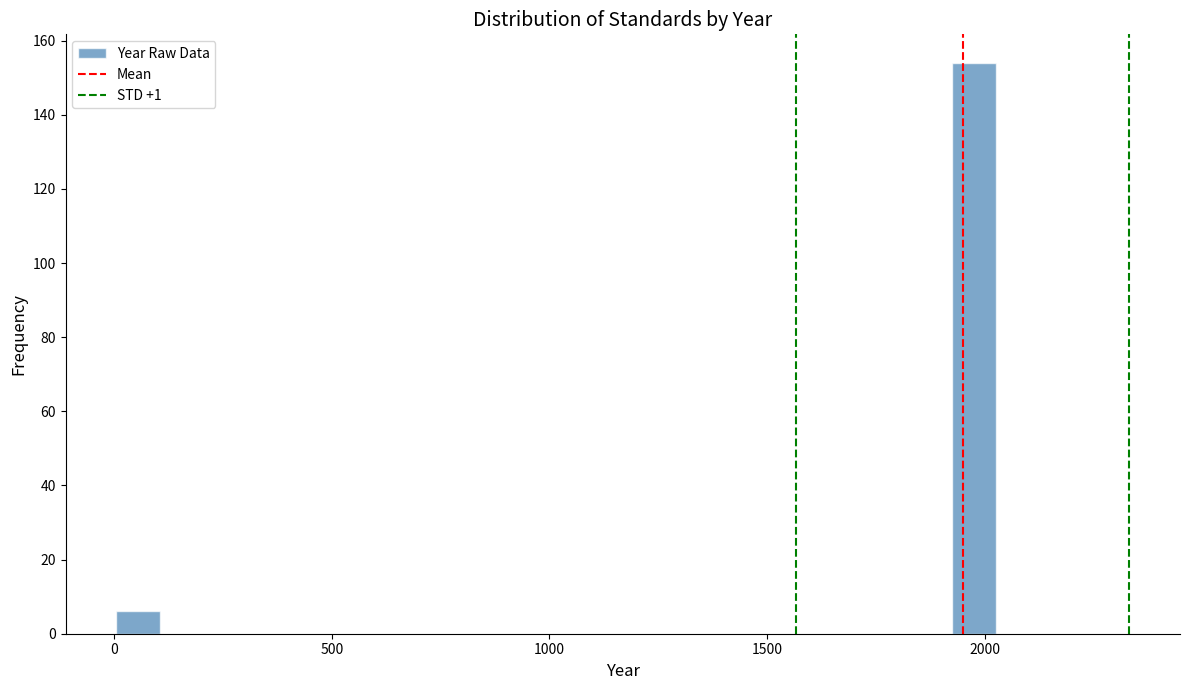

Around what value on the x-axis is the tallest bar? Give the approximate position of its centre, as read against the axis.

1950